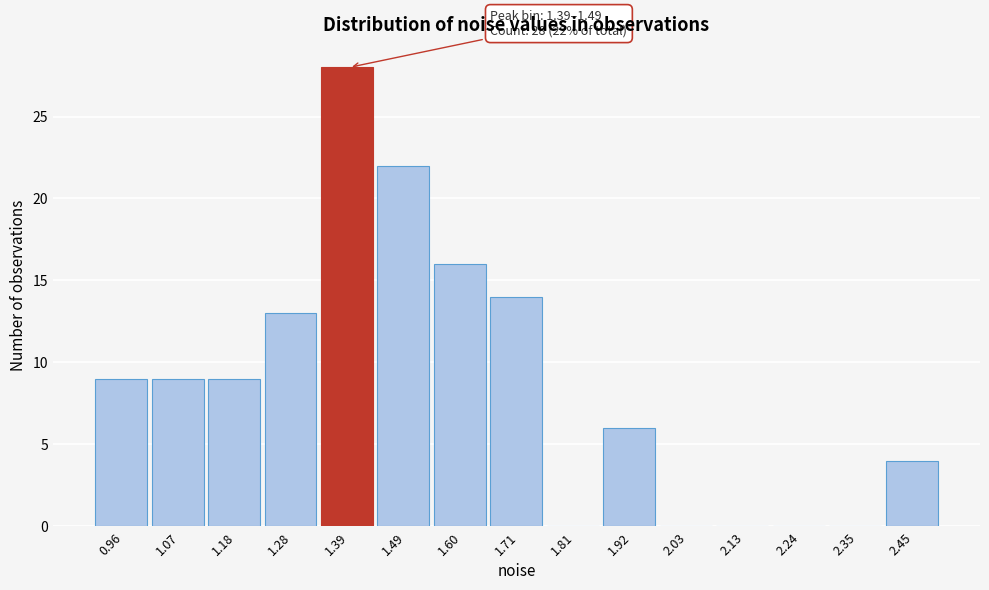

Reading left to right, extract all data points from this chart.

0.96=9	1.07=9	1.18=9	1.28=13	1.39=28	1.49=22	1.60=16	1.71=14	1.81=0	1.92=6	2.03=0	2.13=0	2.24=0	2.35=0	2.45=4